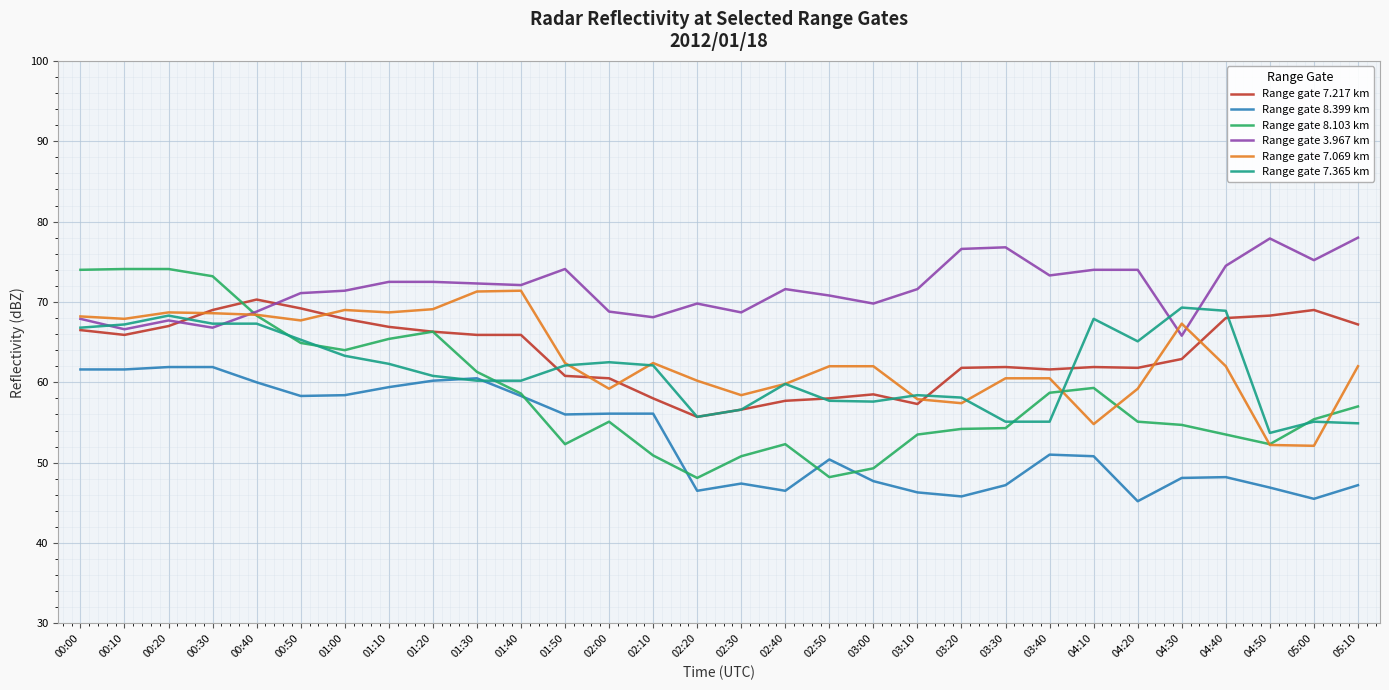

What is the greatest value displayed?

78.0